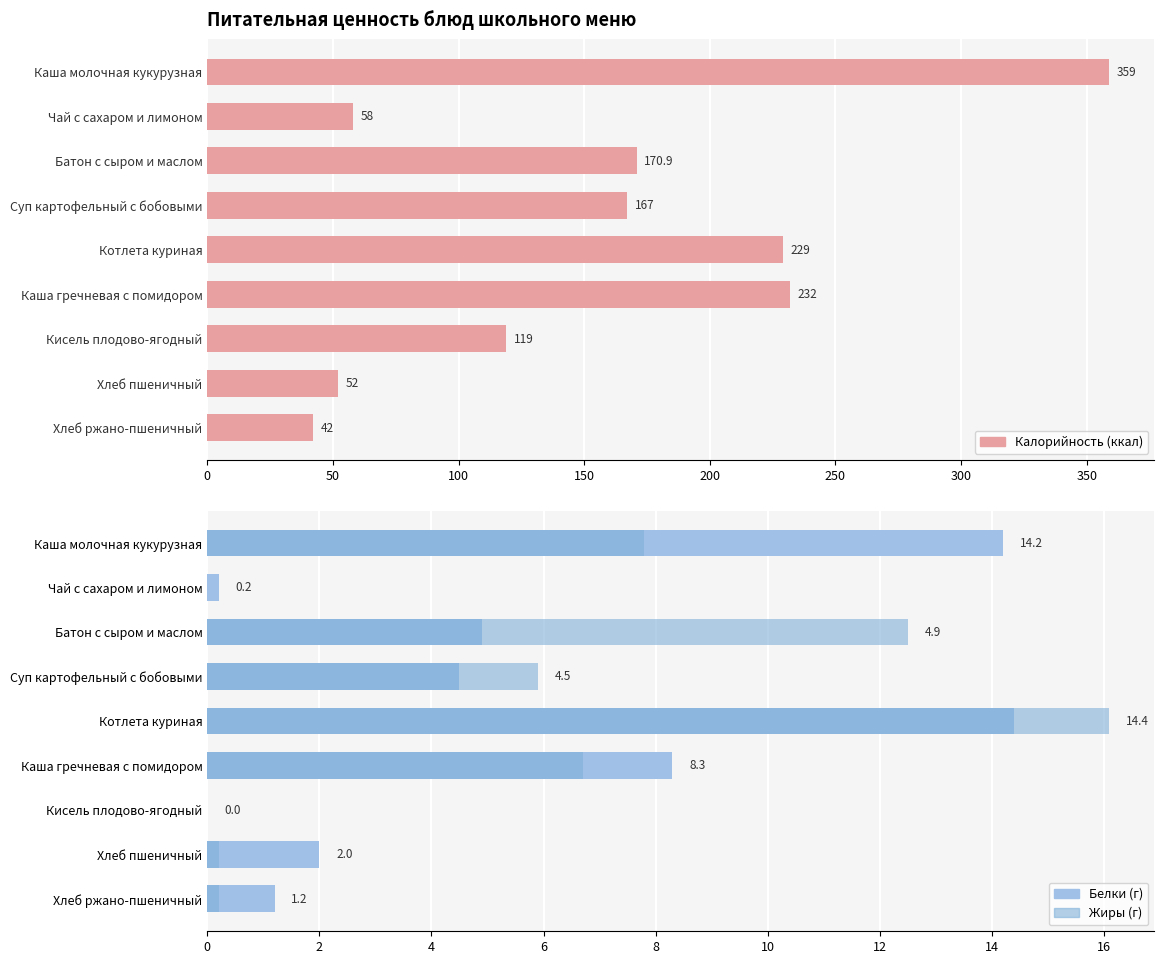

How many data points in Калорийность are less than 167?

4